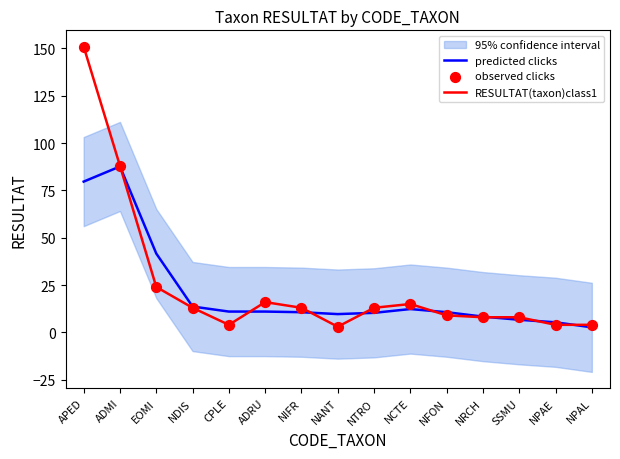

Which series reaches the minimum Y coordinate?

predicted clicks